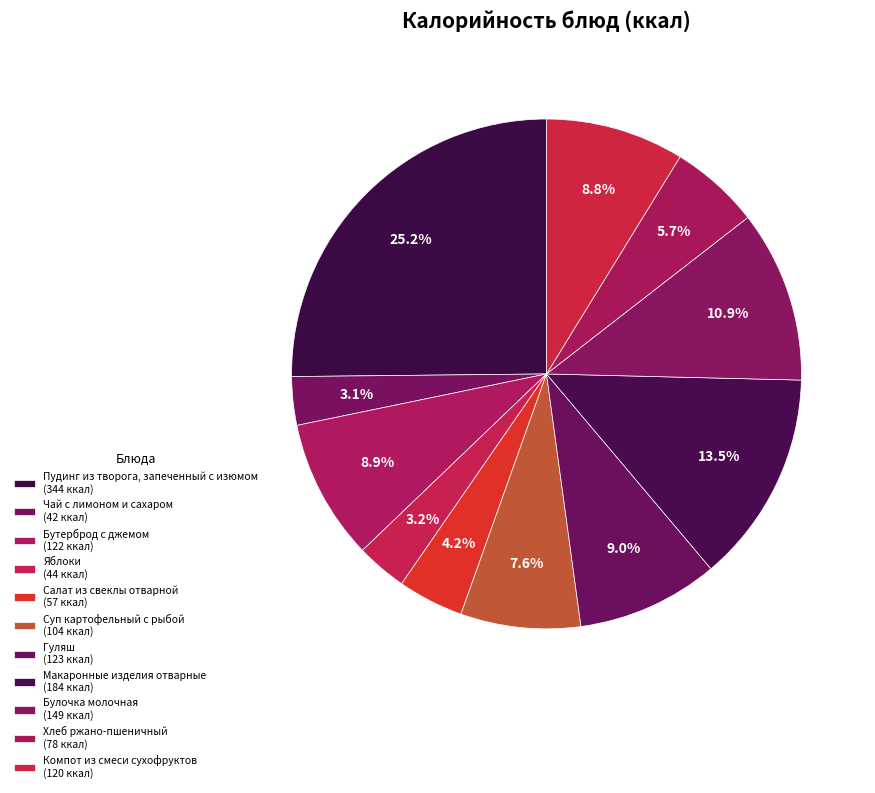

What is the largest slice in the pie chart?

Пудинг из творога, запеченный с изюмом